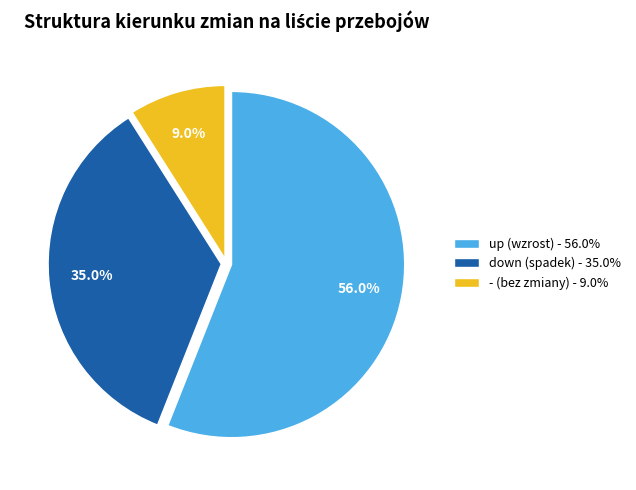

What percentage is the down slice, to the nearest percent?

35%